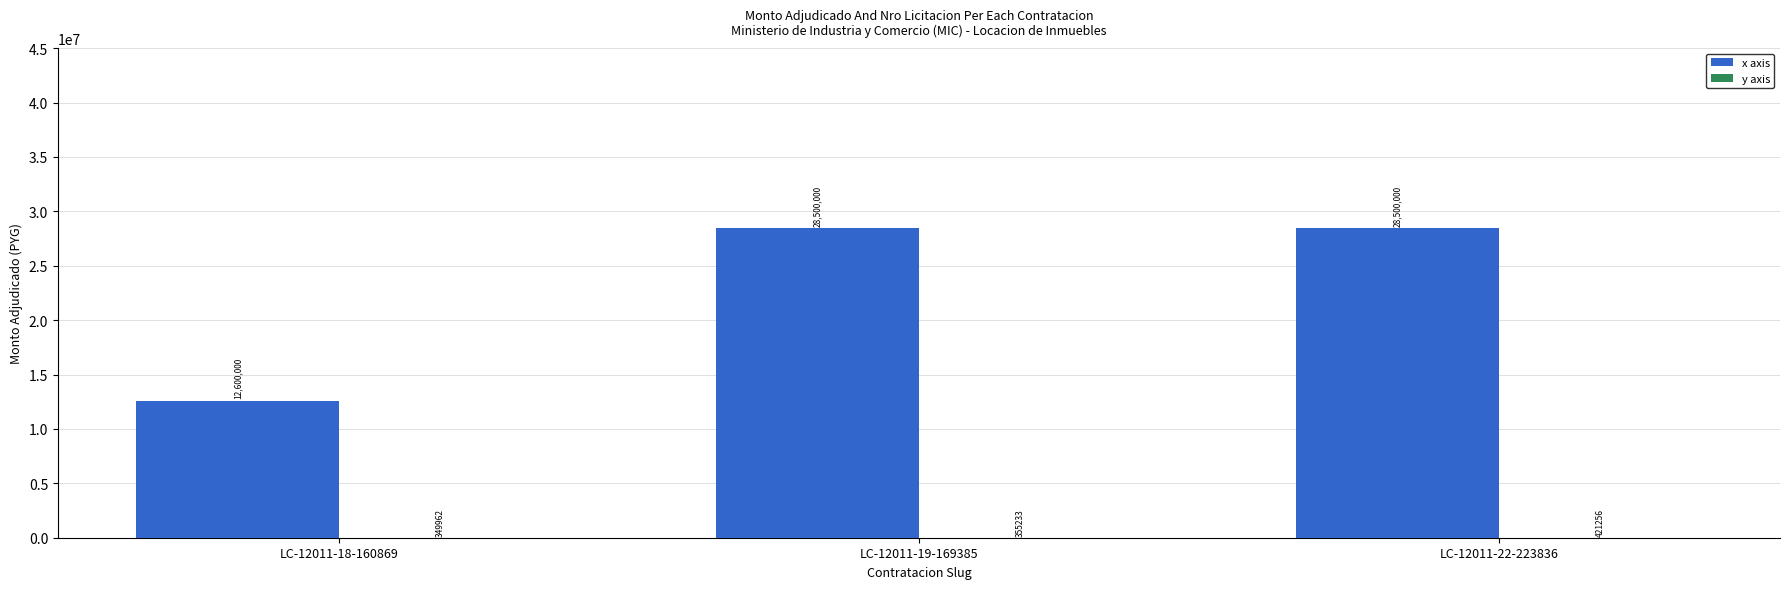

What is the greatest value displayed?

28500000.0